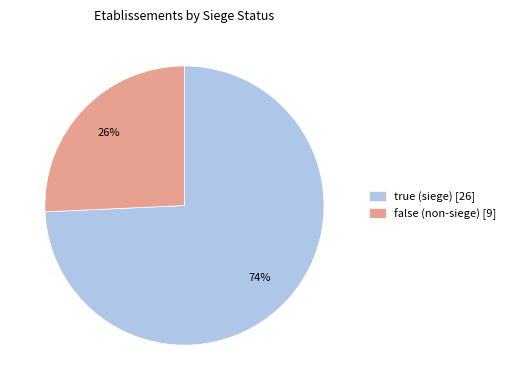

Which has a higher value, false or true?

true